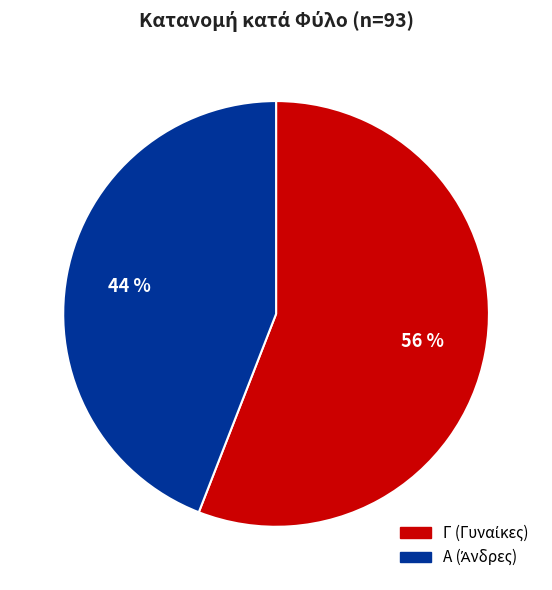

True or false: Α accounts for 44% of the total.

True